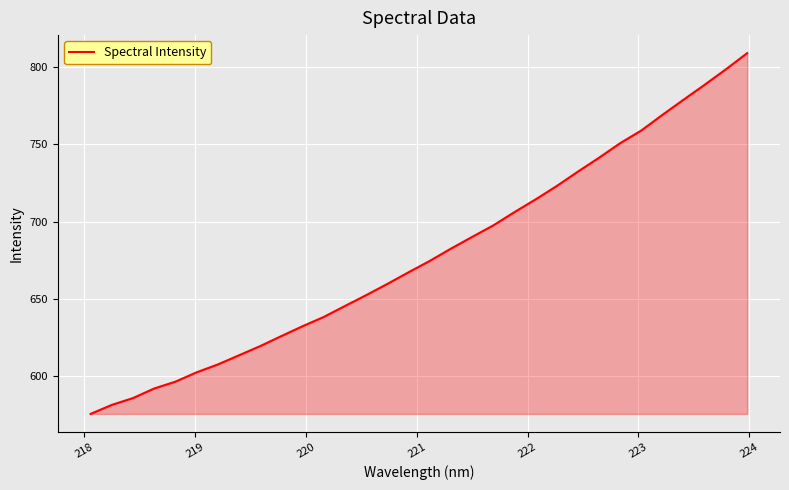

What is the greatest value displayed?

809.0